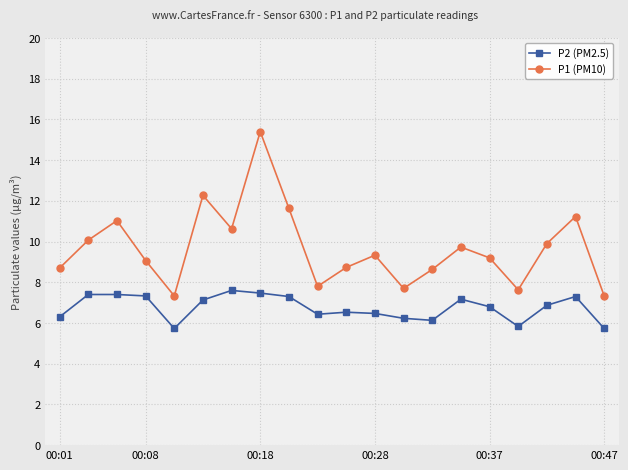

List the series in order of their peak value, highest first.

P1 (PM10), P2 (PM2.5)